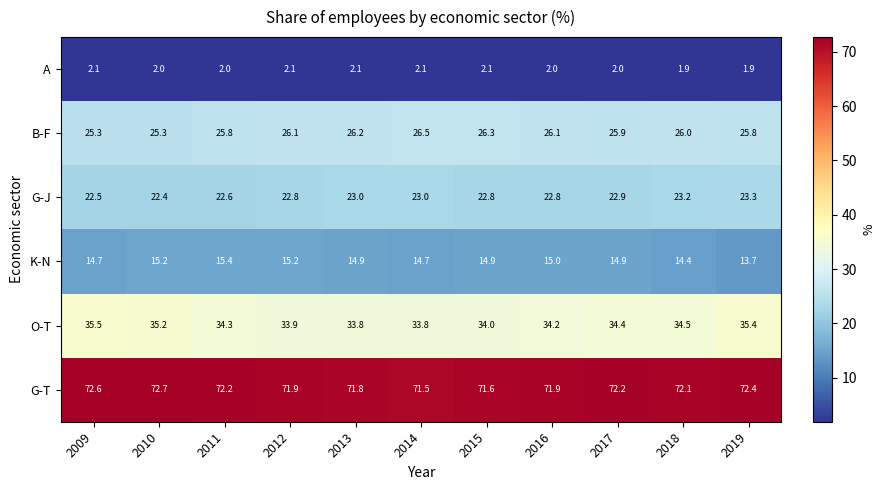

At which label does K-N first exceed 14?

2009